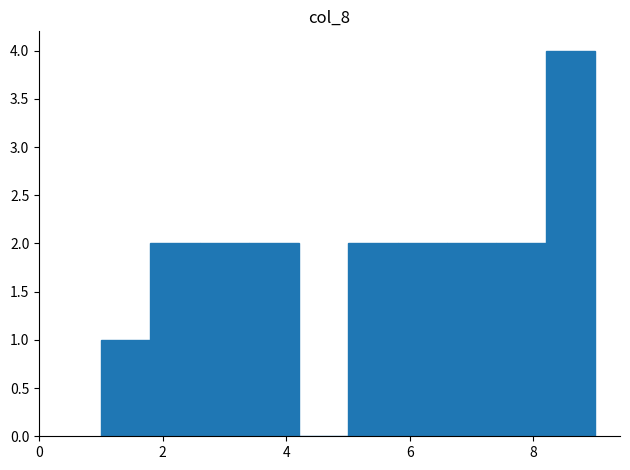

Reading left to right, list every bar in this chart as the range it spans on the x-axis followed by its height. The values are not printed on the chart, so give them approximately, as read against the axis.

1.0 to 1.8: 1
1.8 to 2.6: 2
2.6 to 3.4: 2
3.4 to 4.2: 2
4.2 to 5.0: 0
5.0 to 5.8: 2
5.8 to 6.6: 2
6.6 to 7.4: 2
7.4 to 8.2: 2
8.2 to 9.0: 4